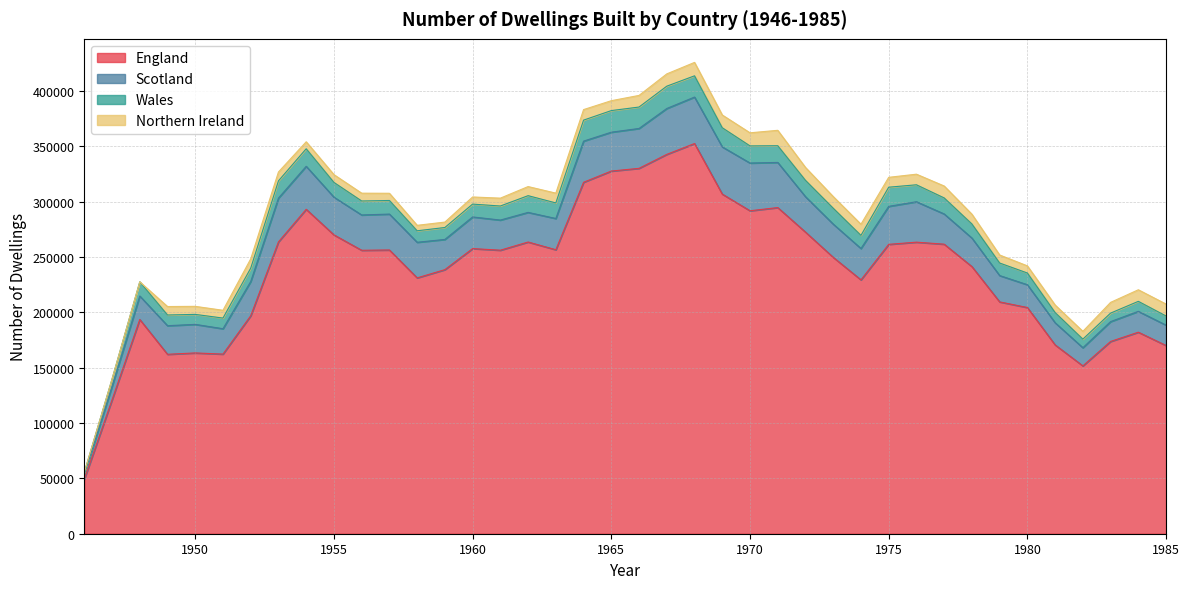

What is the difference between the maximum and minimum values in the England series?

303290